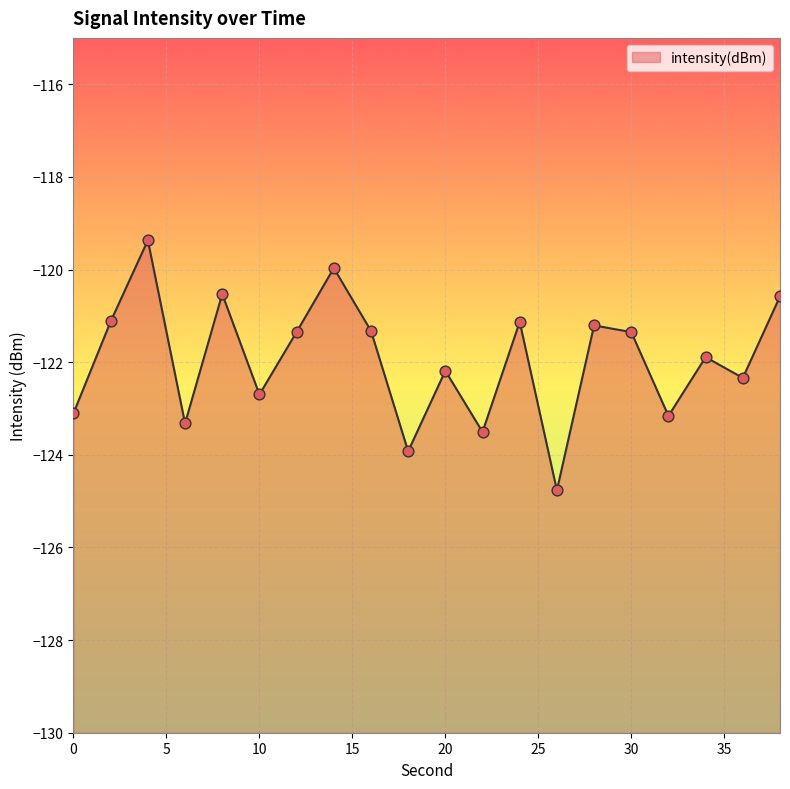

Which has a higher value, 28 or 0?

28